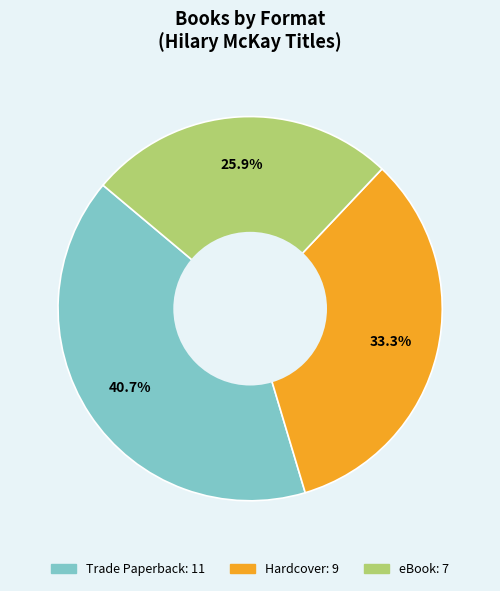

Is it true that Hardcover is 27% of the pie?

False